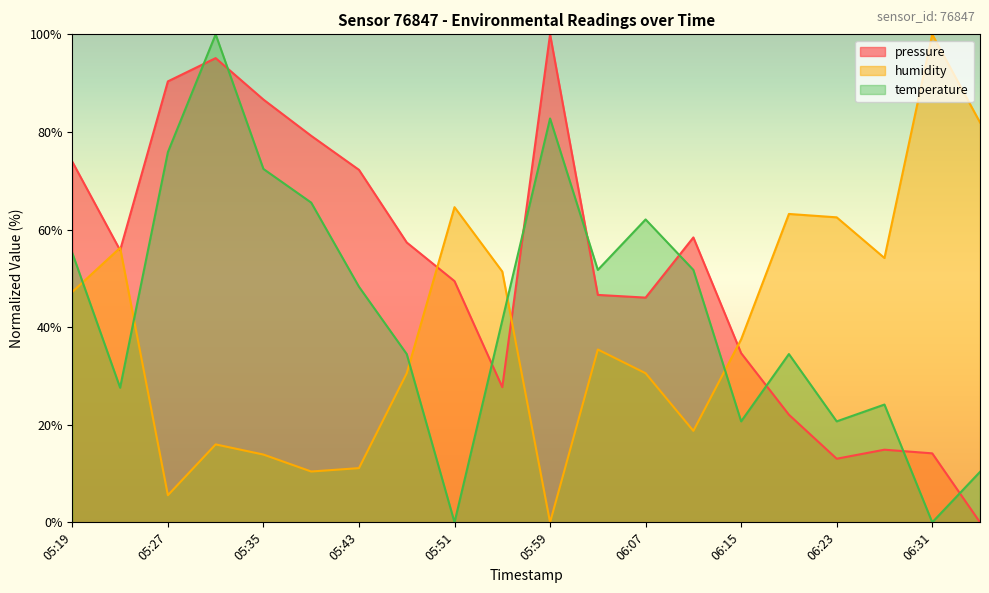

What value does the pressure series have at 05:47?

57.3